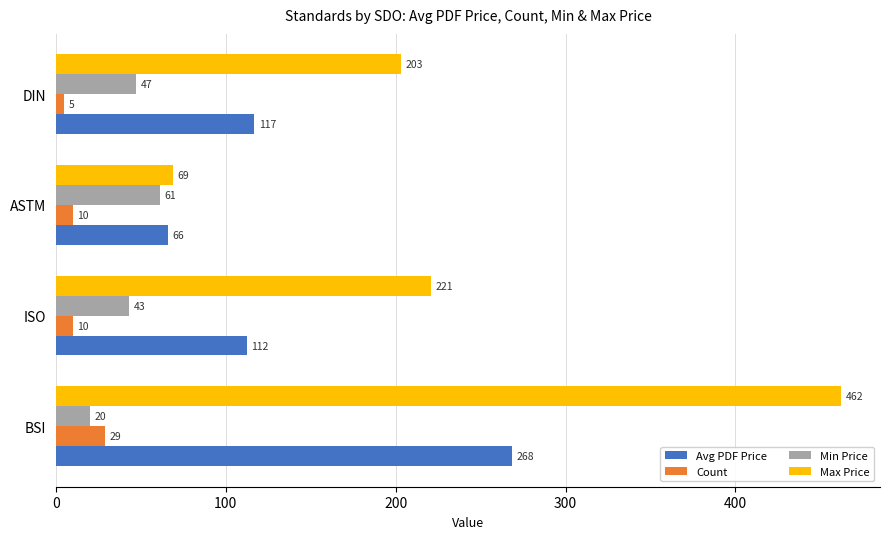

At which category does the chart reach its minimum across all series?

DIN